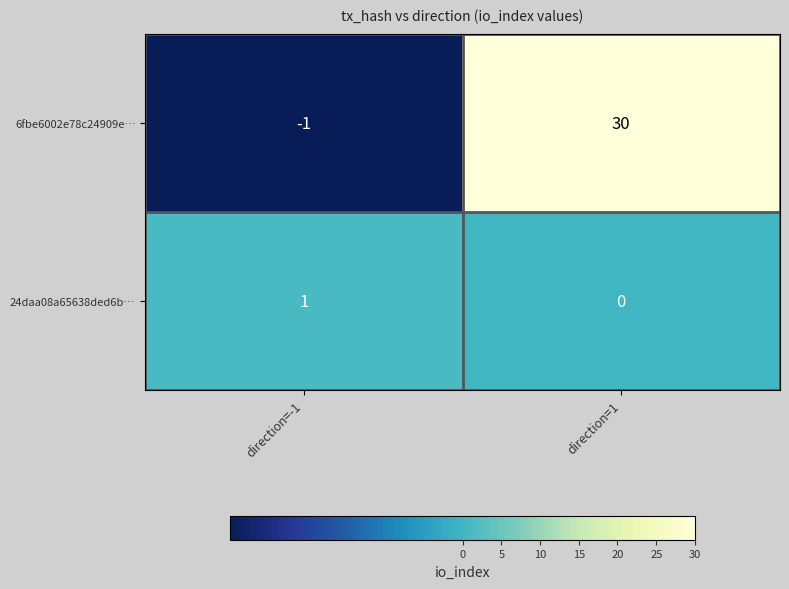

At which category does the chart reach its minimum across all series?

direction=-1